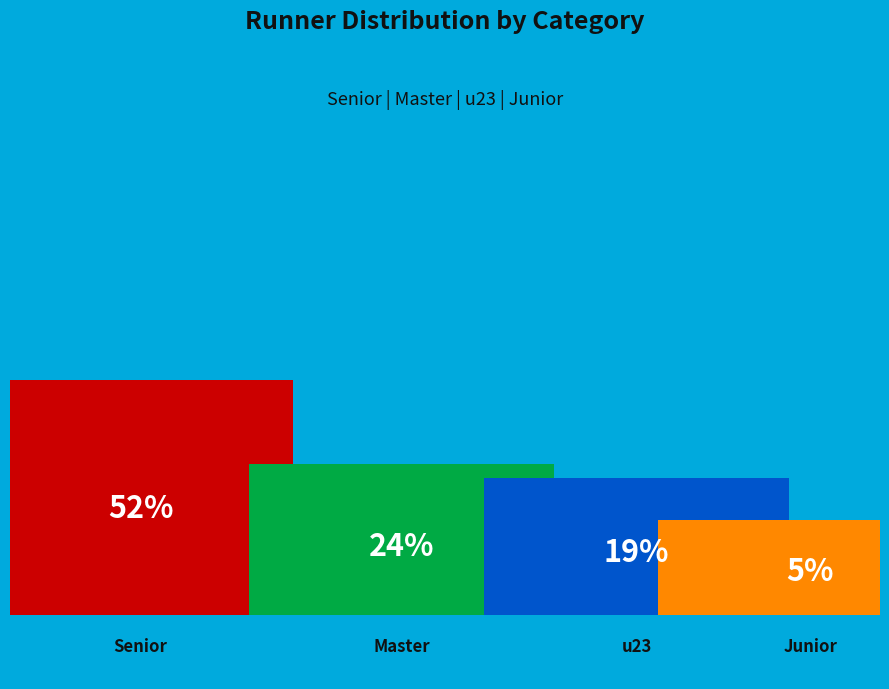

Is there any slice that represents more than half of the pie?

Yes